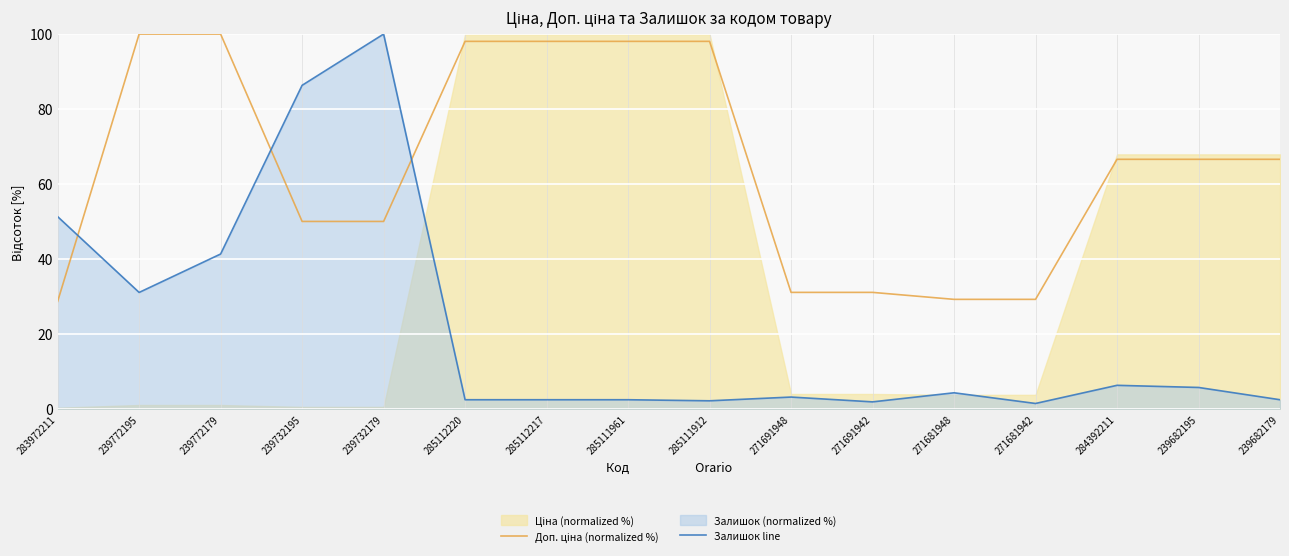

List the series in order of their peak value, highest first.

Доп. ціна (normalized %), Залишок line